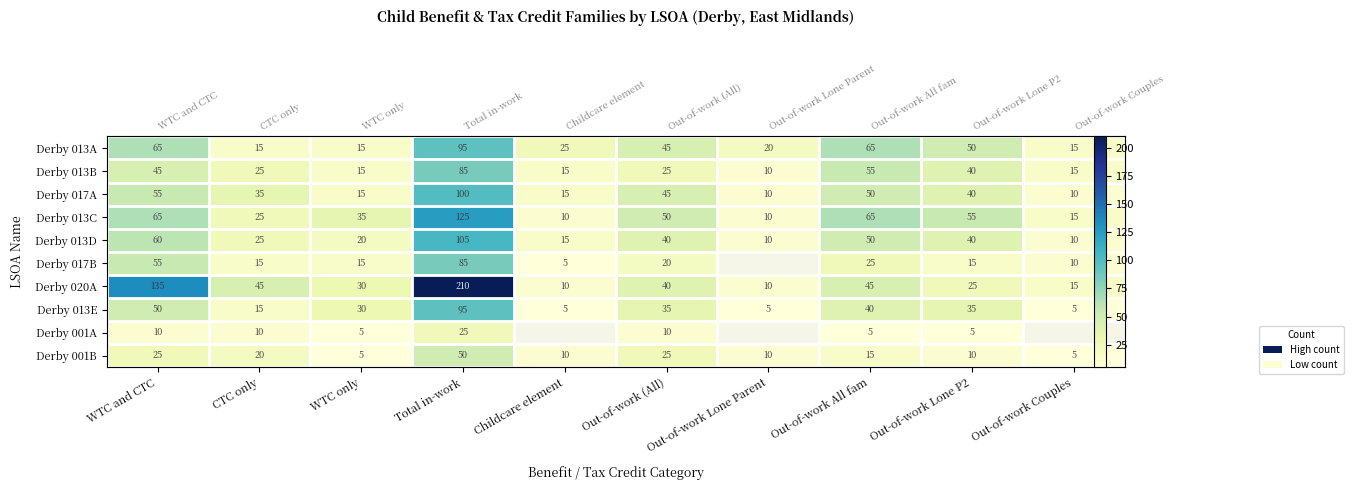

Rank the categories by Derby 001B value from highest to lowest.

Total in-work, WTC and CTC, Out-of-work (All), CTC only, Out-of-work All fam, Childcare element, Out-of-work Lone Parent, Out-of-work Lone P2, WTC only, Out-of-work Couples